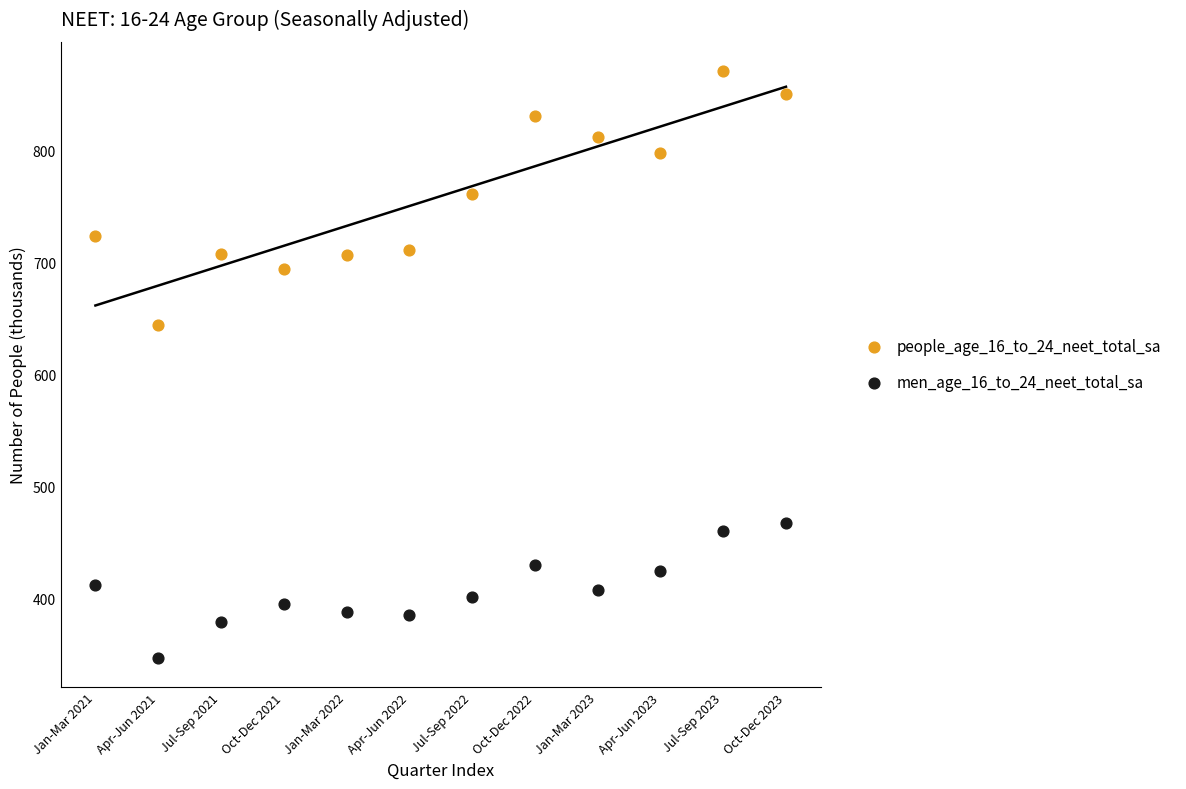

Which series reaches the maximum Y coordinate?

people_age_16_to_24_neet_total_sa